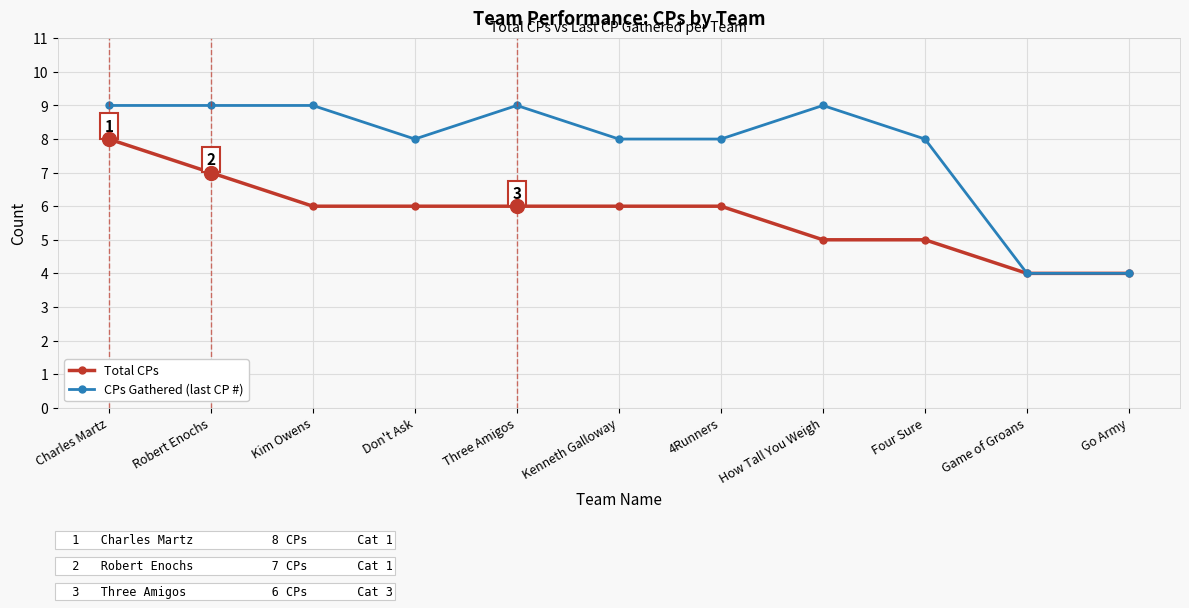

What is the highest value of the Total CPs series?

8